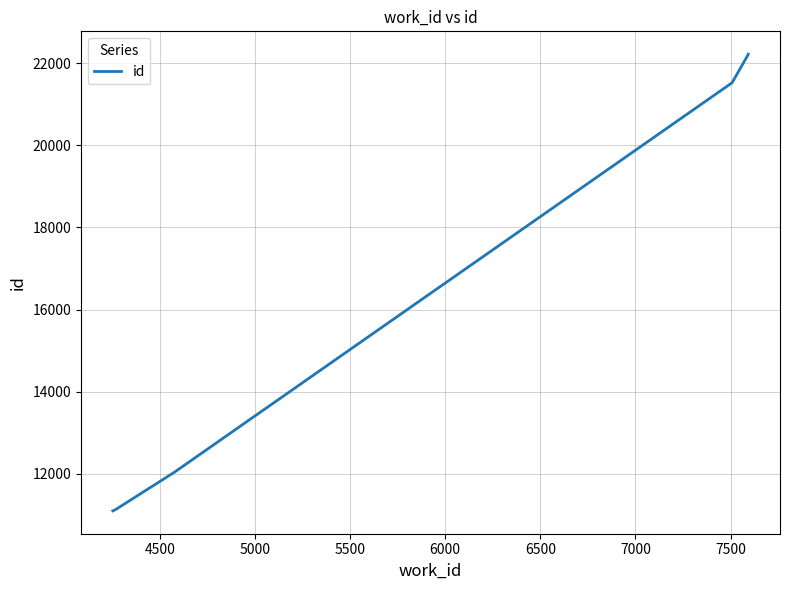

What is the value of the 3rd point from the left?

12040